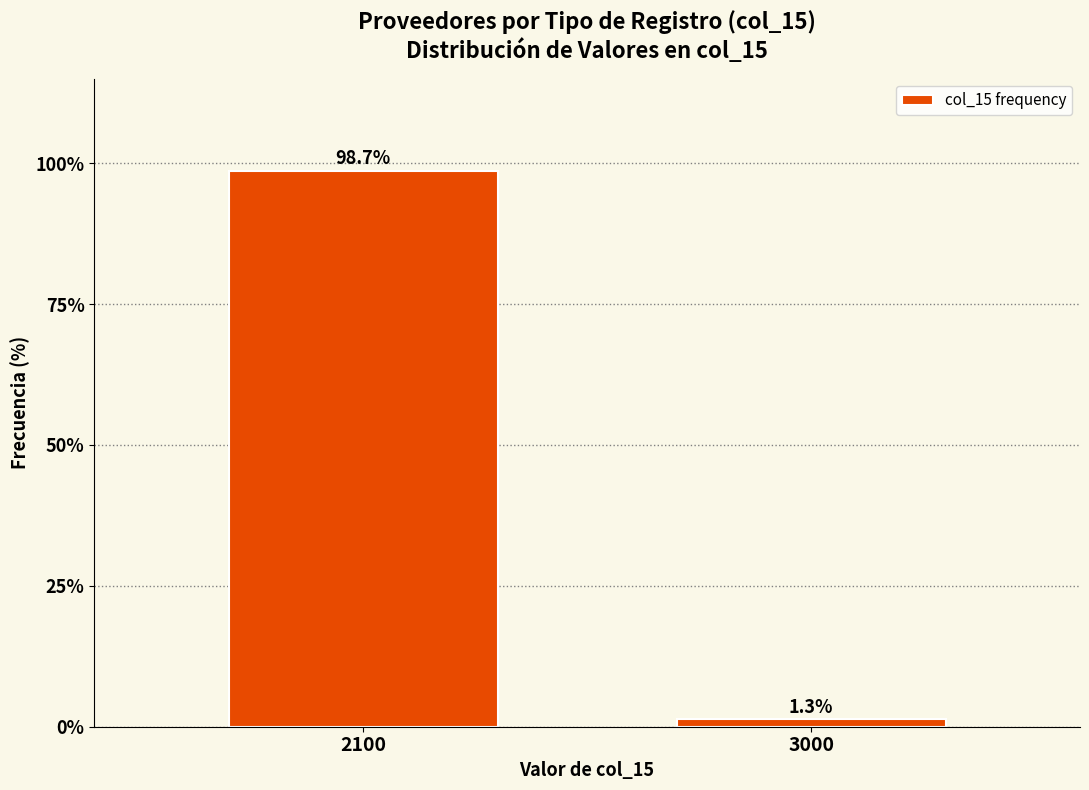

Reading left to right, what are all the values shown in this chart?

98.7	1.3